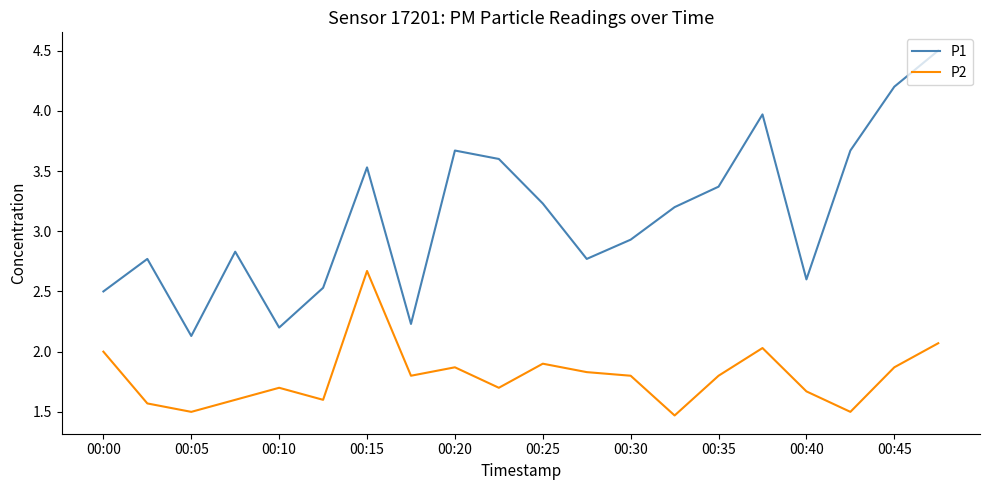

Which series has the largest total across all categories?

P1